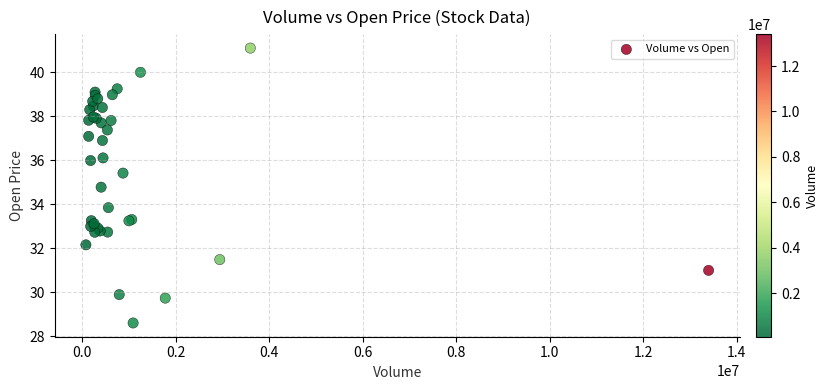

What Y value in the scatter plot is closest to 34?

33.8